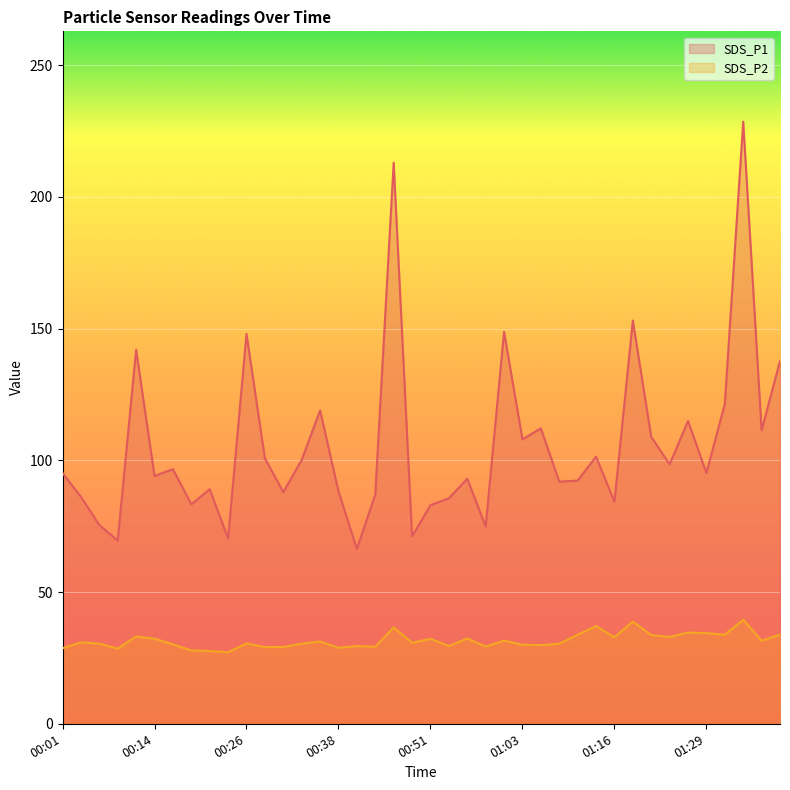

What is the spread (max minus min) of values at 00:14?

61.8